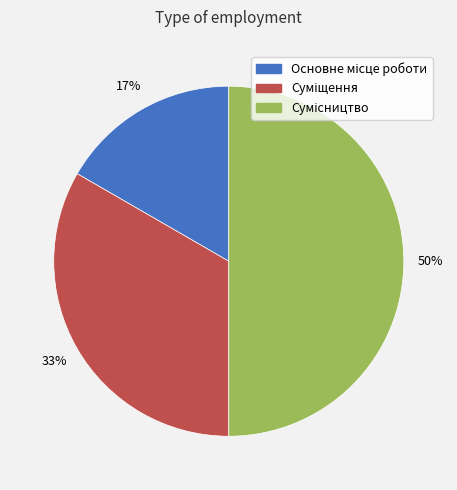

How many segments does this pie chart have?

3